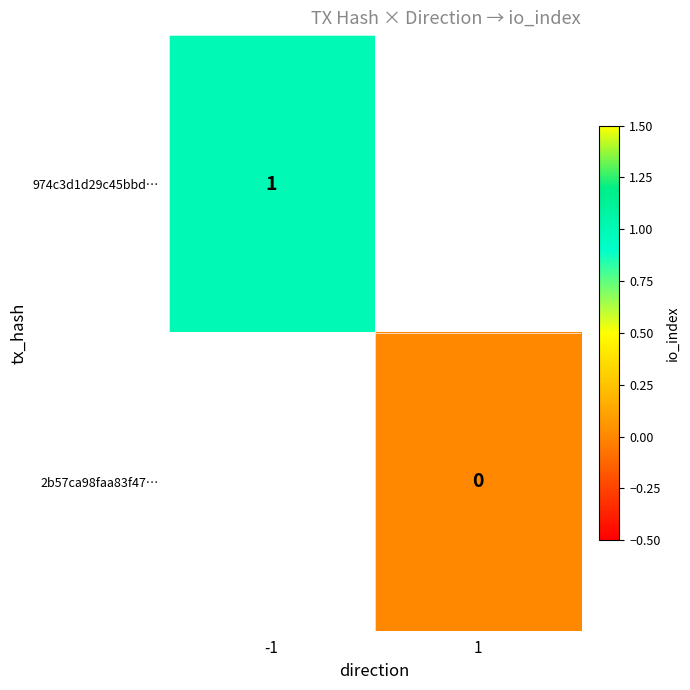

The value of 974c3d1d29c45bbd… at -1 is 2. True or false?

False